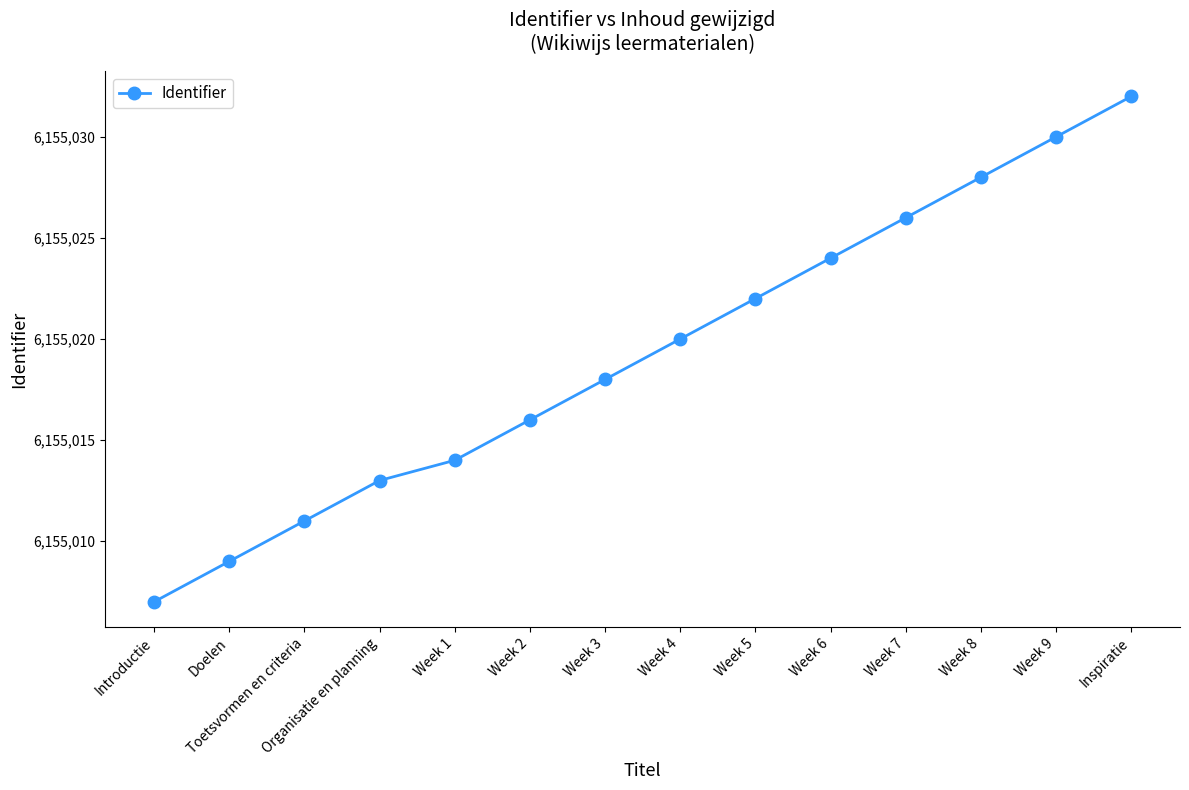

List the labels in order of value, largest first.

Inspiratie, Week 9, Week 8, Week 7, Week 6, Week 5, Week 4, Week 3, Week 2, Week 1, Organisatie en planning, Toetsvormen en criteria, Doelen, Introductie